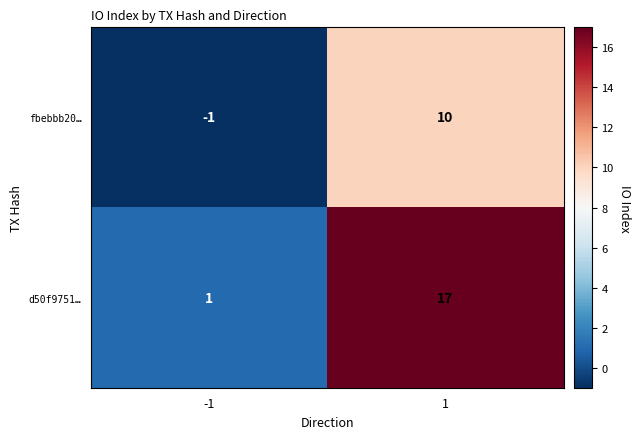

At how many categories does at least one series exceed 12?

1